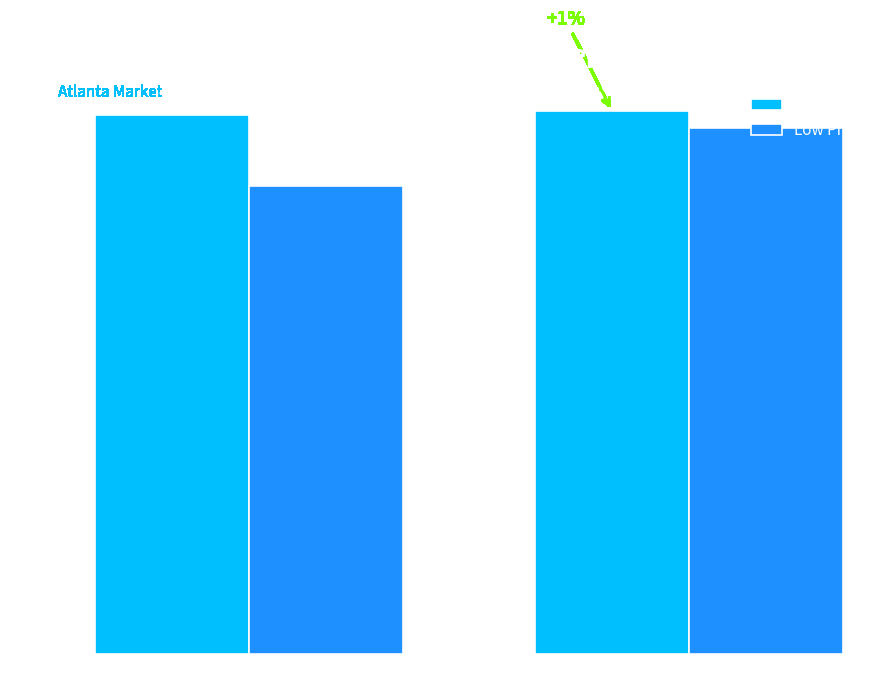

At which category does the chart reach its minimum across all series?

Repack: N